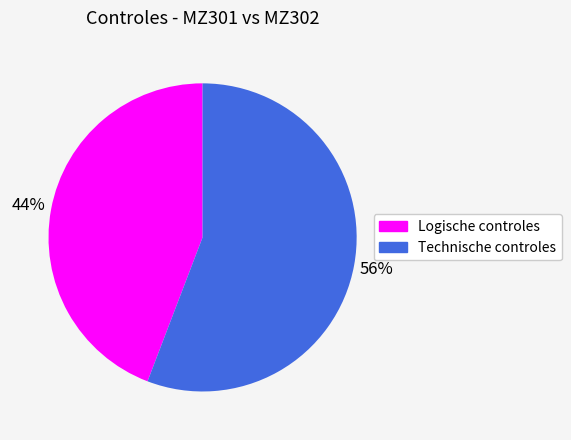

True or false: Technische controles accounts for 56% of the total.

True